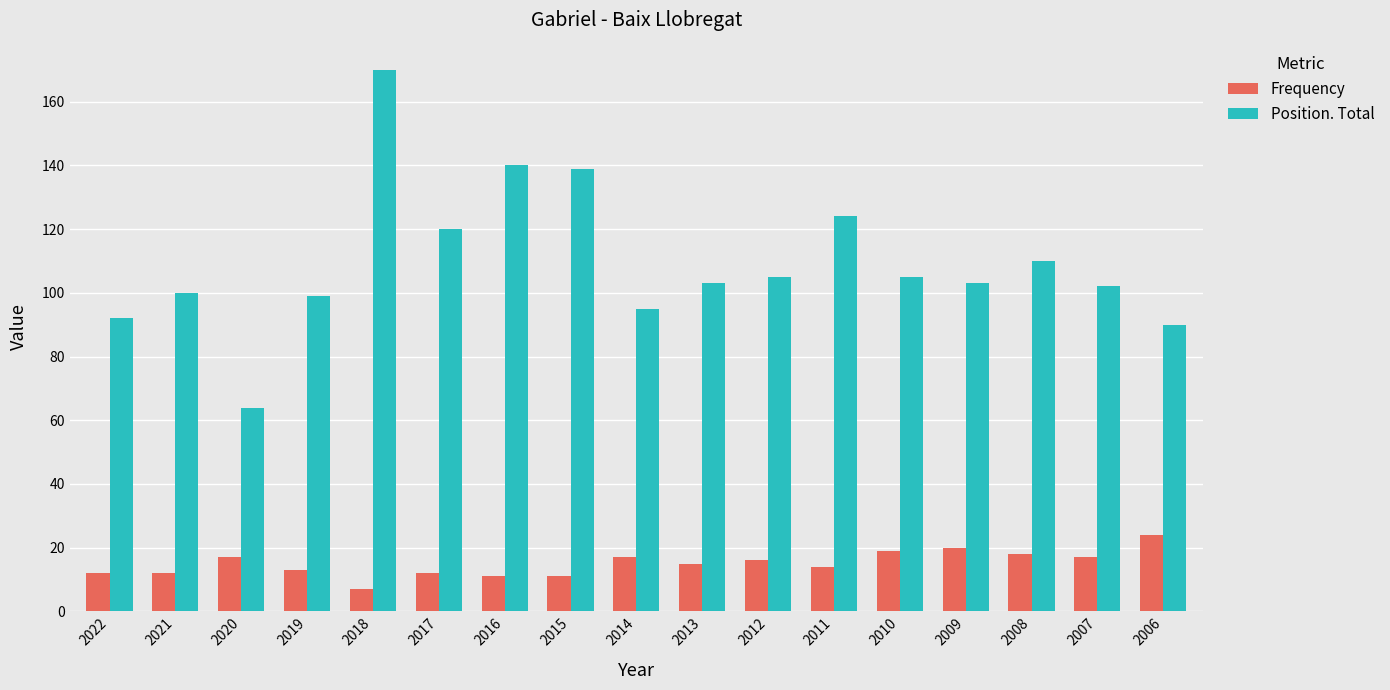

How many groups of bars are there?

17